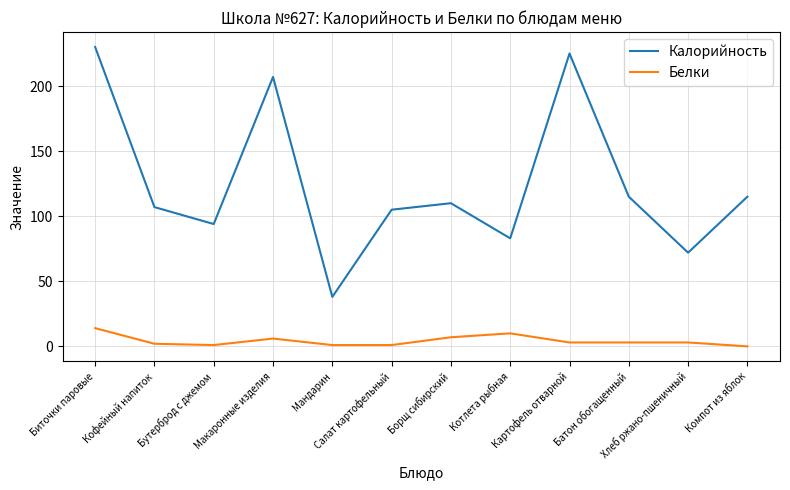

What is the difference between the highest and lowest values at Картофель отварной?

222